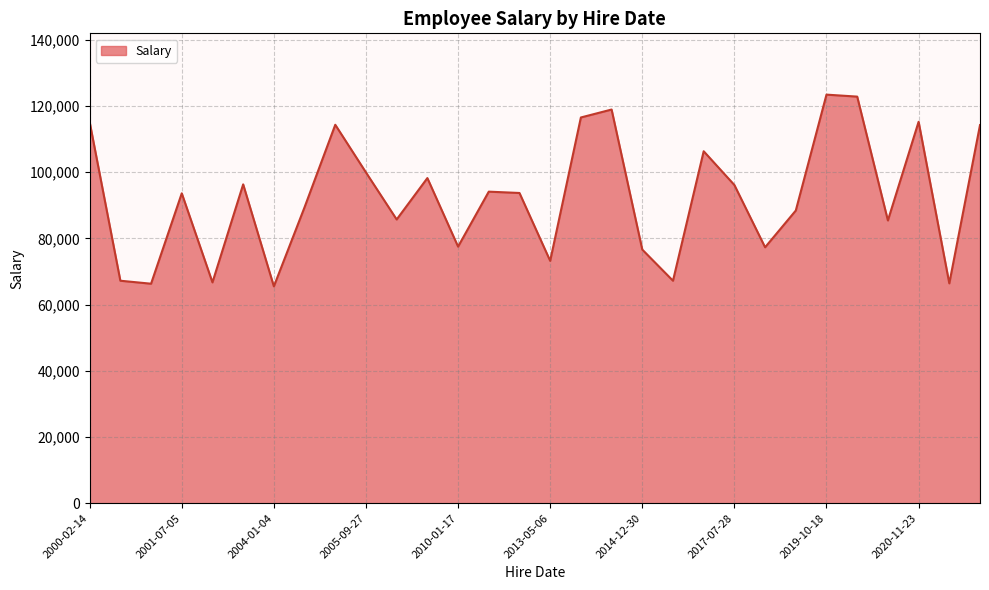

What is the smallest value displayed?

65500